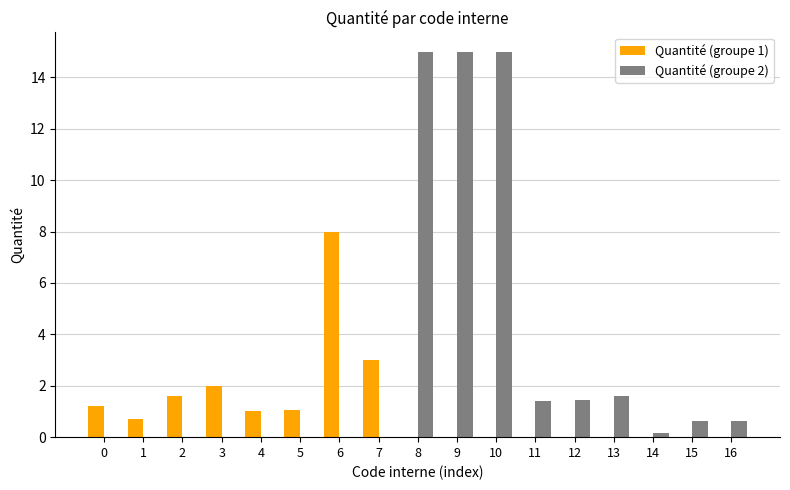

What is the smallest value displayed?

0.1